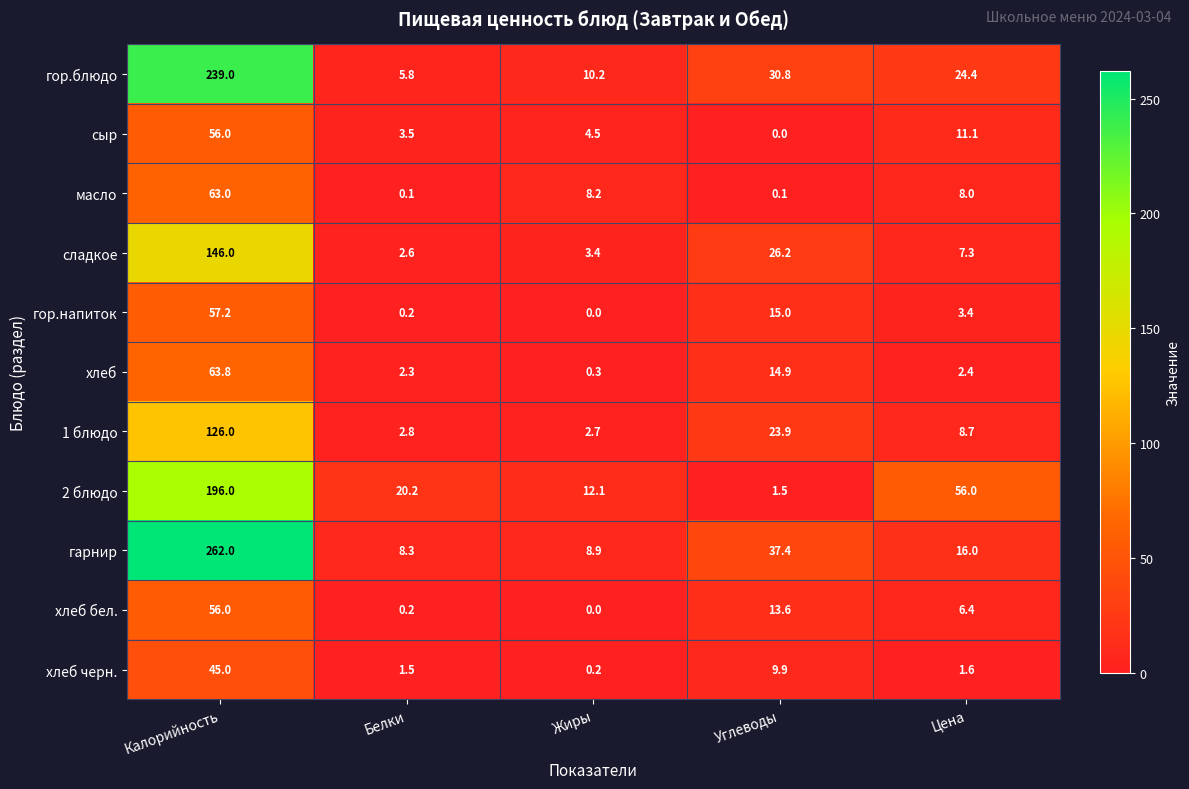

Which series has the largest range (max minus min)?

гарнир